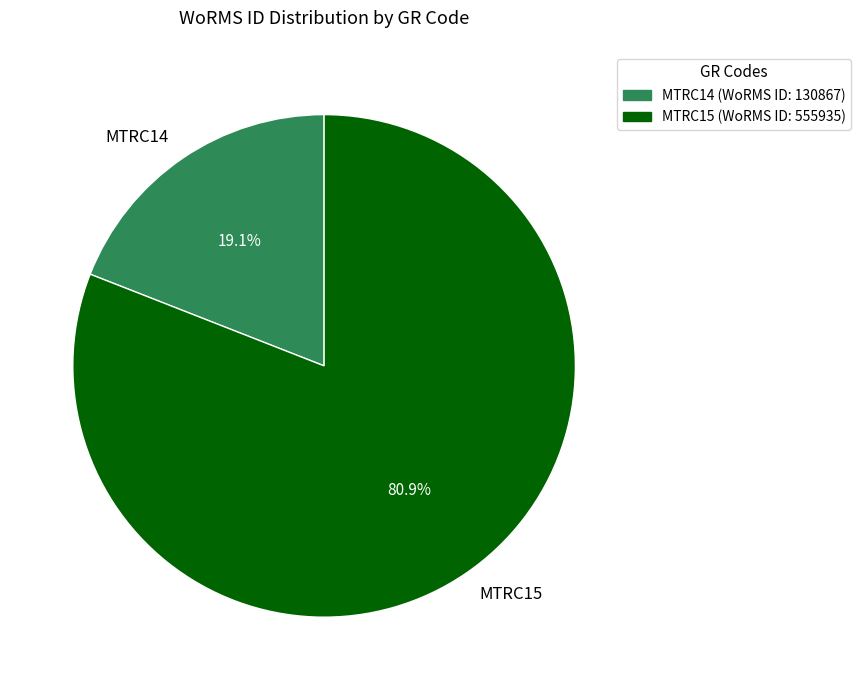

How many segments does this pie chart have?

2